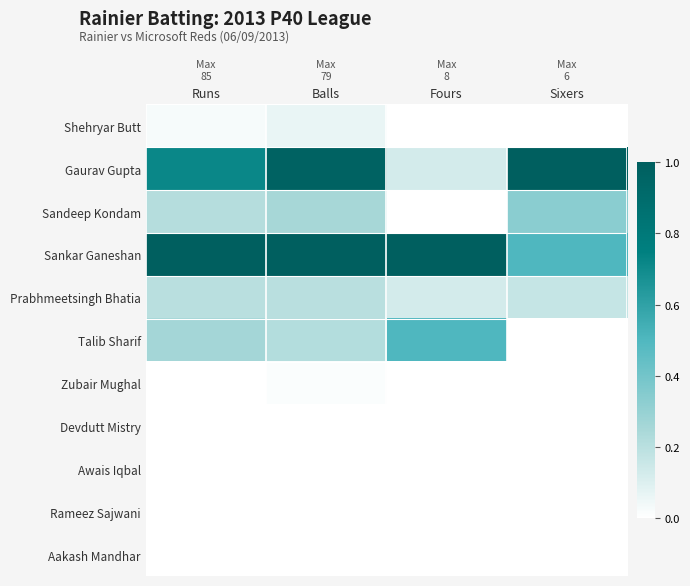

Which series has the widest spread of values?

Gaurav Gupta